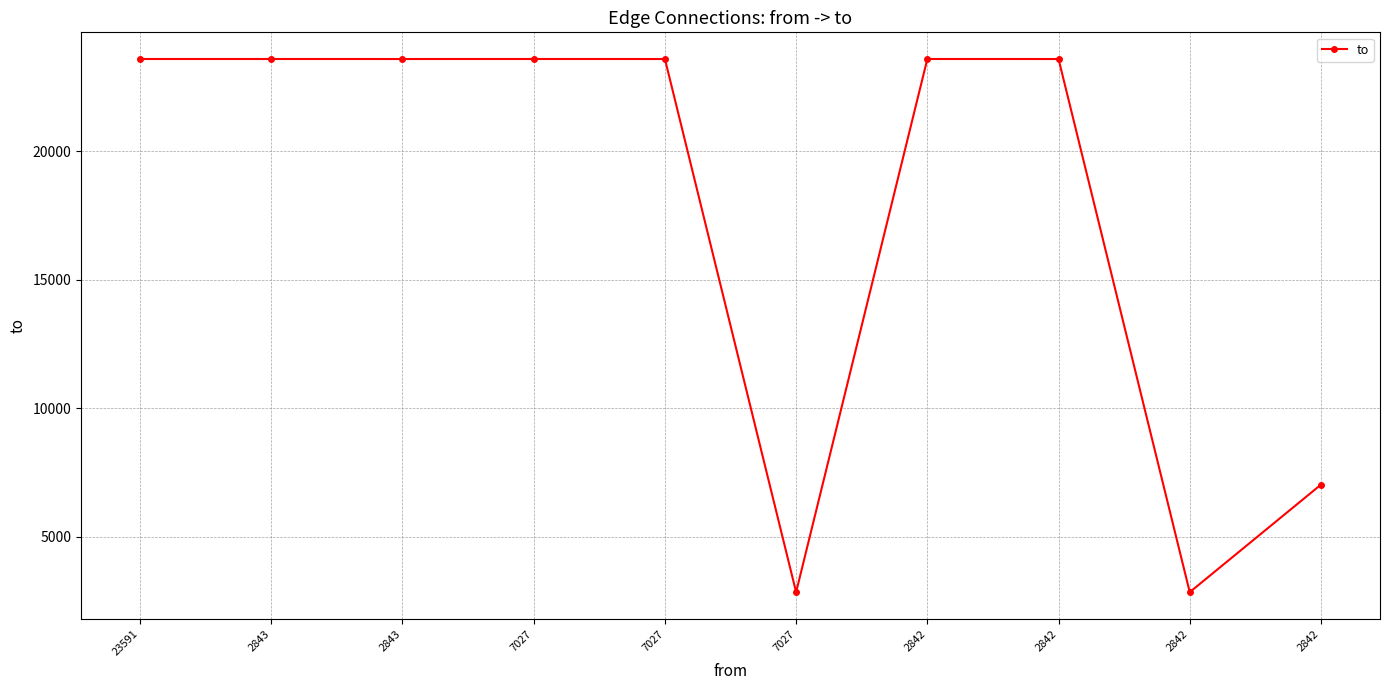

Is this an area chart (filled region under the line)?

No